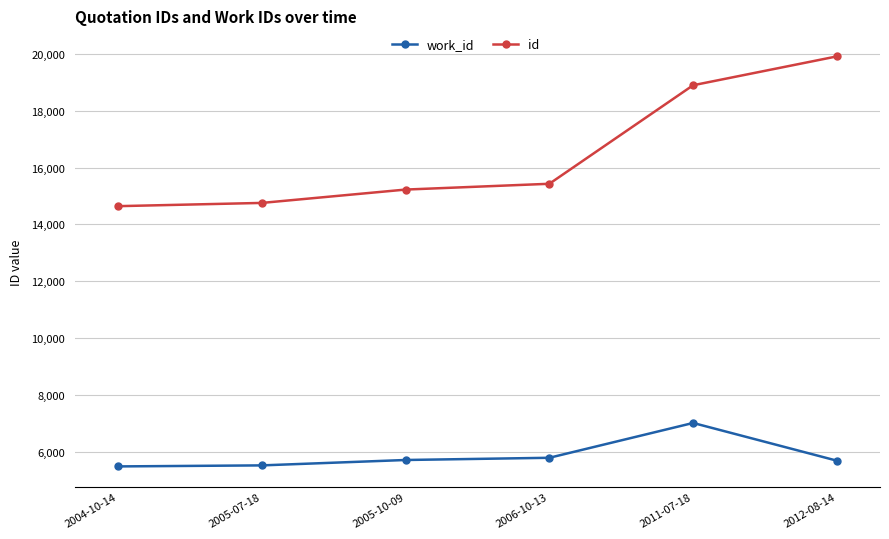

What is the maximum value for id?

19915